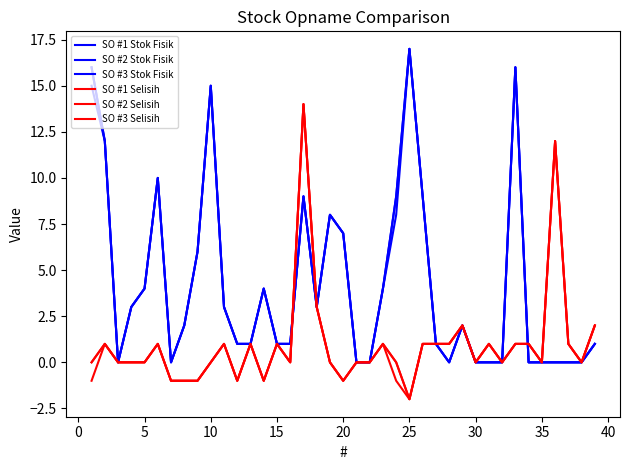

Reading right to left, list all the values displayed in this chart.

SO #1 Stok Fisik: 1	0	0	0	0	0	16	0	0	0	2	0	1	9	17	8	4	0	0	7	8	3	9	1	1	4	1	1	3	15	6	2	0	10	4	3	0	12	15
SO #2 Stok Fisik: 1	0	0	0	0	0	16	0	0	0	2	0	1	9	17	9	4	0	0	7	8	3	9	1	1	4	1	1	3	15	6	2	0	10	4	3	0	12	16
SO #3 Stok Fisik: 1	0	0	0	0	0	16	0	0	0	2	0	1	9	17	9	4	0	0	7	8	3	9	1	1	4	1	1	3	15	6	2	0	10	4	3	0	12	16
SO #1 Selisih: 2	0	1	12	0	1	1	0	1	0	2	1	1	1	-2	-1	1	0	0	-1	0	3	14	0	1	-1	1	-1	1	0	-1	-1	-1	1	0	0	0	1	-1
SO #2 Selisih: 2	0	1	12	0	1	1	0	1	0	2	1	1	1	-2	0	1	0	0	-1	0	3	14	0	1	-1	1	-1	1	0	-1	-1	-1	1	0	0	0	1	0
SO #3 Selisih: 2	0	1	12	0	1	1	0	1	0	2	1	1	1	-2	0	1	0	0	-1	0	3	14	0	1	-1	1	-1	1	0	-1	-1	-1	1	0	0	0	1	0